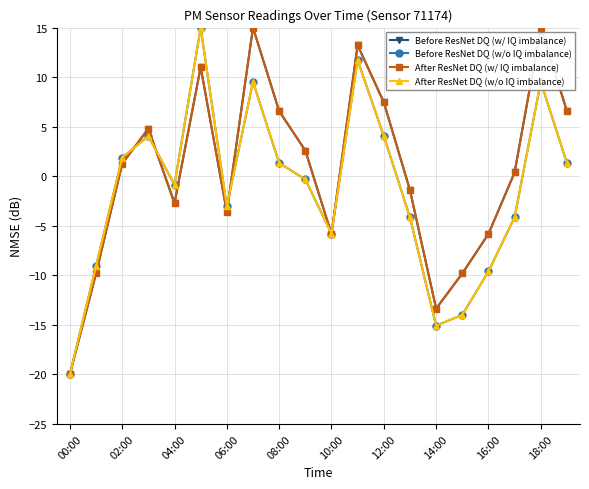

Rank the series by their maximum value, from lowest to highest.

Before ResNet DQ (w/ IQ imbalance), Before ResNet DQ (w/o IQ imbalance), After ResNet DQ (w/ IQ imbalance), After ResNet DQ (w/o IQ imbalance)